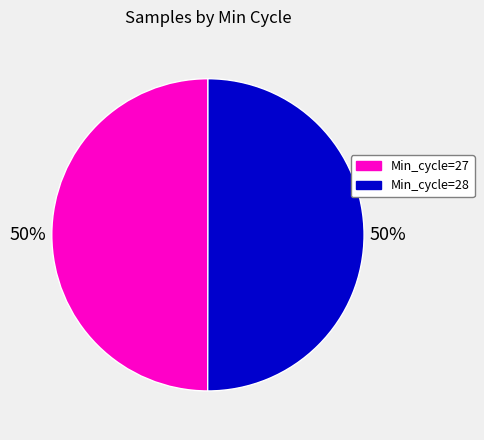

What percentage is the Min_cycle=28 slice, to the nearest percent?

50%